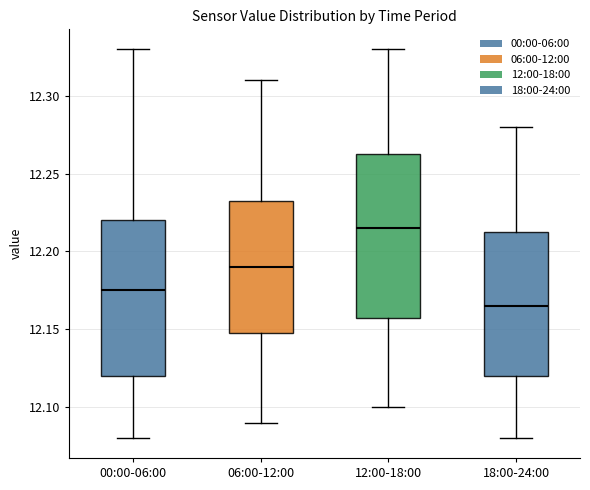

Reading left to right, read every box against the y-axis: the position of its median line, the range the box covers, and the ends of its whiskers. The values are not printed on the chart, so give them approximately, as read against the axis.

00:00-06:00: median 12.175, box 12.120 to 12.220, whiskers 12.080 to 12.330
06:00-12:00: median 12.190, box 12.150 to 12.235, whiskers 12.090 to 12.310
12:00-18:00: median 12.215, box 12.160 to 12.265, whiskers 12.100 to 12.330
18:00-24:00: median 12.165, box 12.120 to 12.215, whiskers 12.080 to 12.280